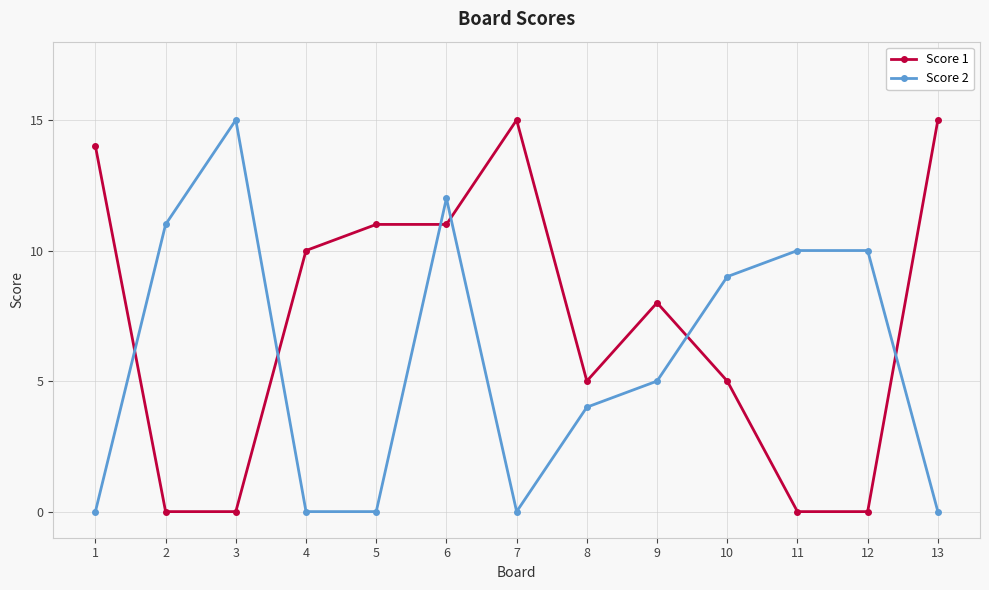

True or false: Score 1 has a value of 7 at 6.

False